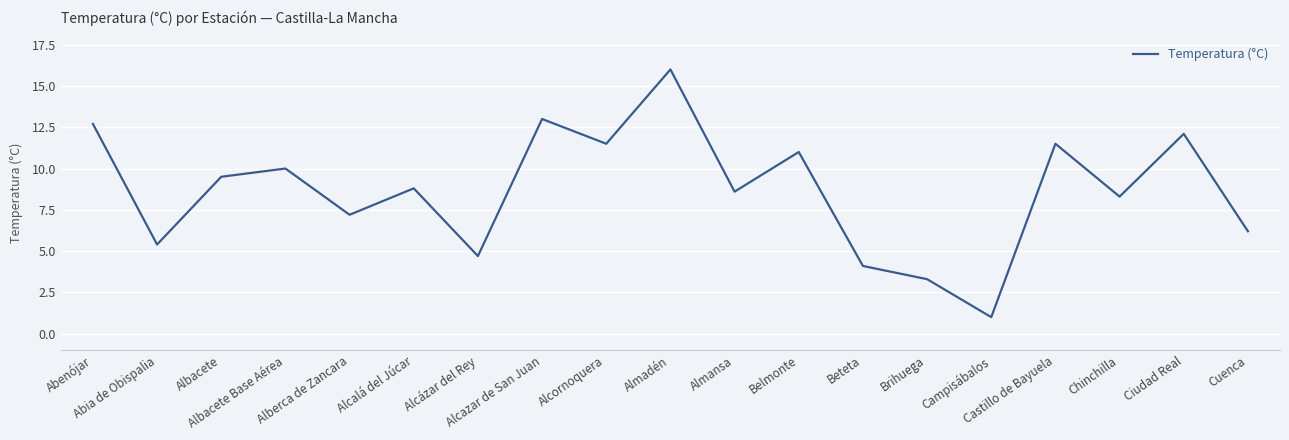

How many values are below 8?

7